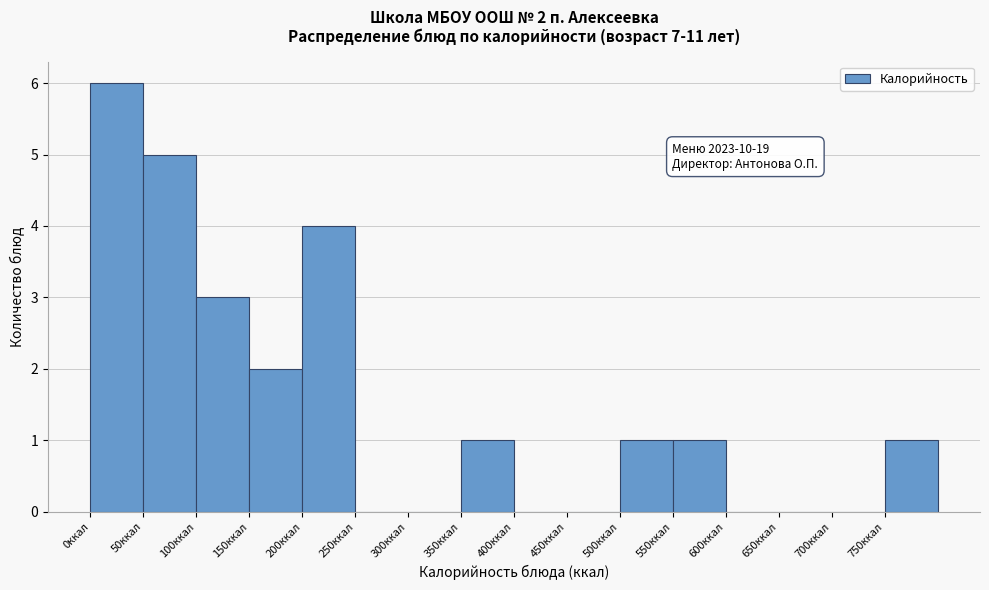

Over which range of the x-axis is the bar tallest?

0 to 50